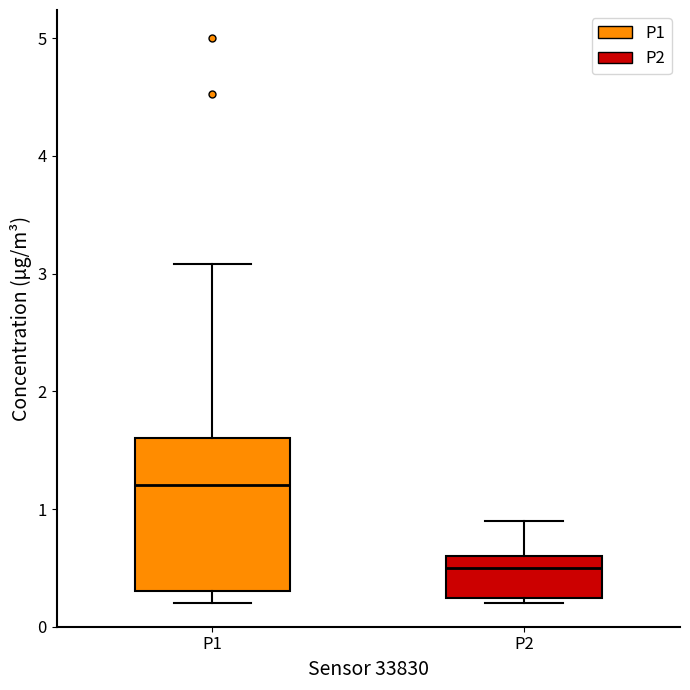

Reading left to right, transcribe this box plot: for each box, give where its median line is, the range the box spans, and where its two whiskers end, as read against the y-axis. The values are not printed on the chart, so give them approximately, as read against the axis.

P1: median 1.2, box 0.3 to 1.6, whiskers 0.2 to 3.1
P2: median 0.5, box 0.2 to 0.6, whiskers 0.2 (just below the box's lower edge) to 0.9